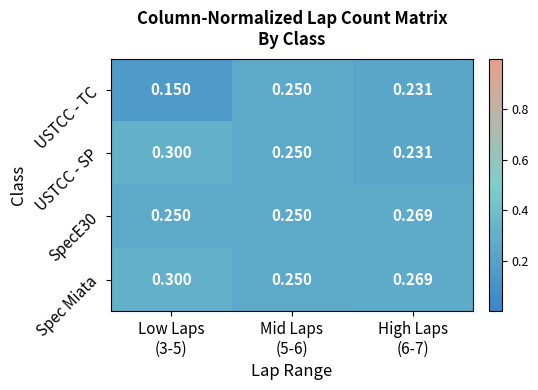

Which series has the widest spread of values?

USTCC - TC